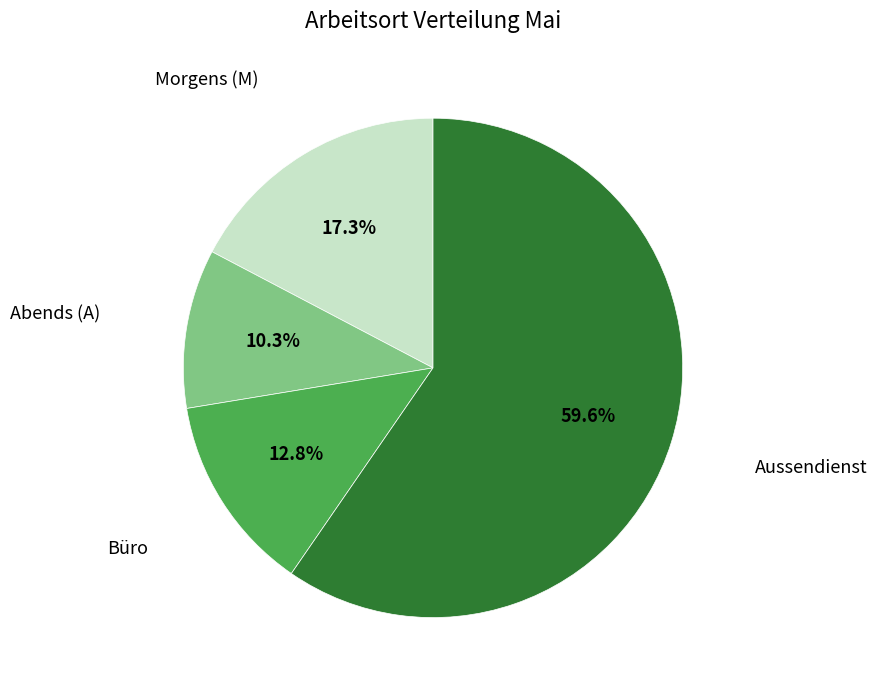

What is the smallest slice in the pie chart?

Abends (A)